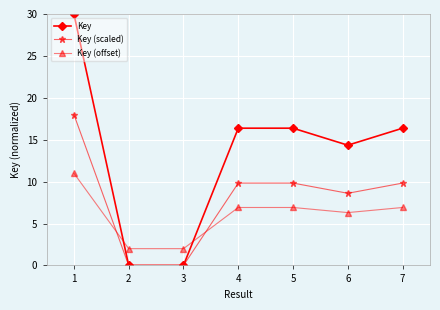

Is it true that Key (scaled) equals 7.4 at 1?

False